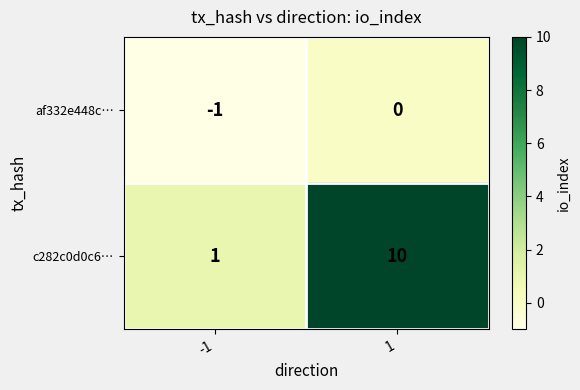

What is the difference between the maximum and minimum values in the c282c0d0c6… series?

9